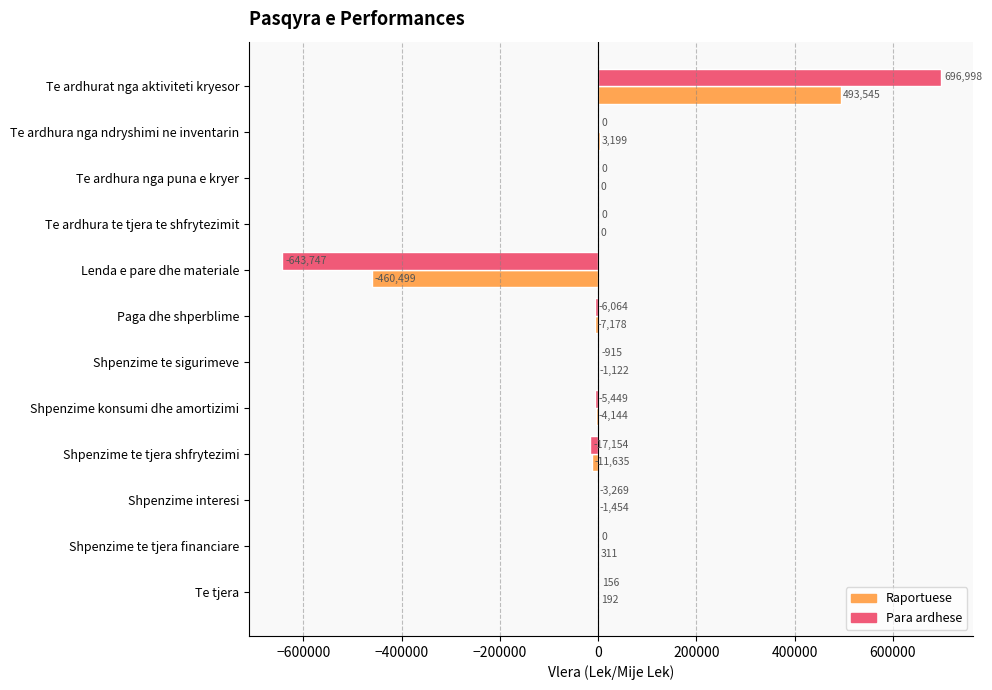

What is the total value across all series at Te ardhura nga ndryshimi ne inventarin?

3199